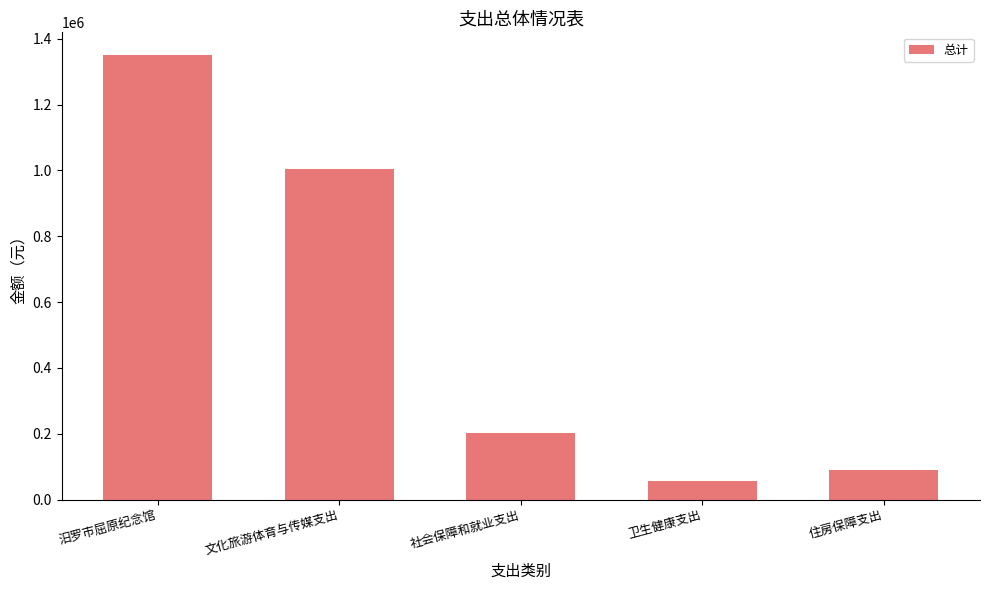

How many series are shown in this chart?

1